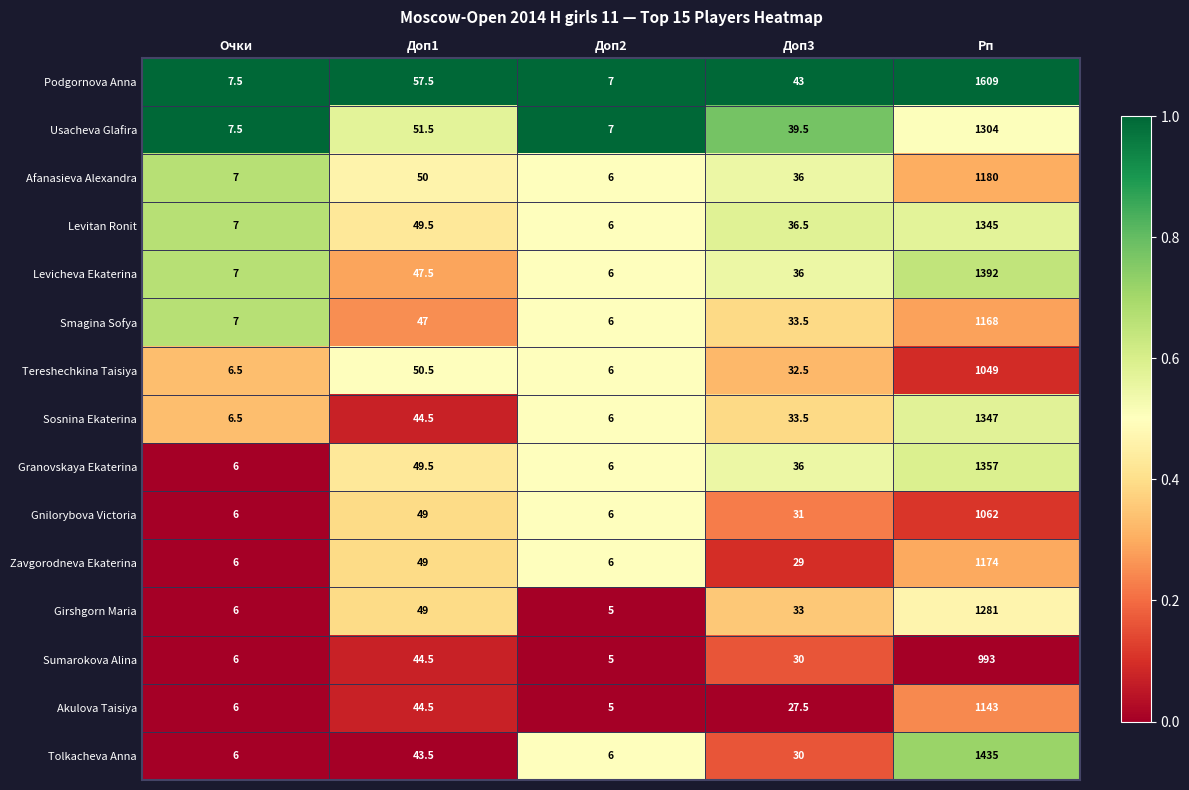

At which category is the sum across all series the highest?

Рп